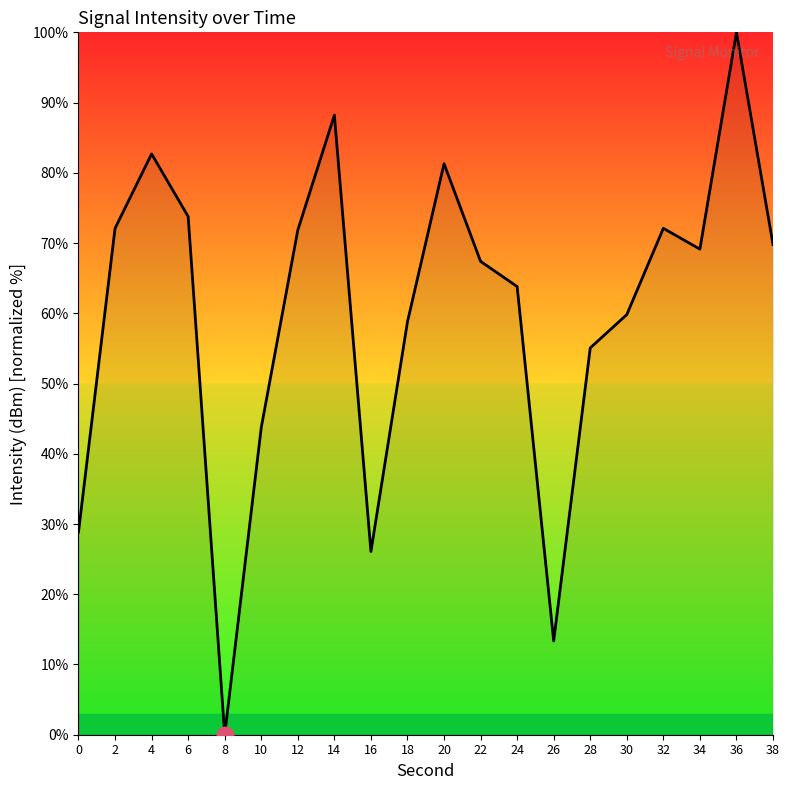

What is the difference between the maximum and minimum values?

100.0